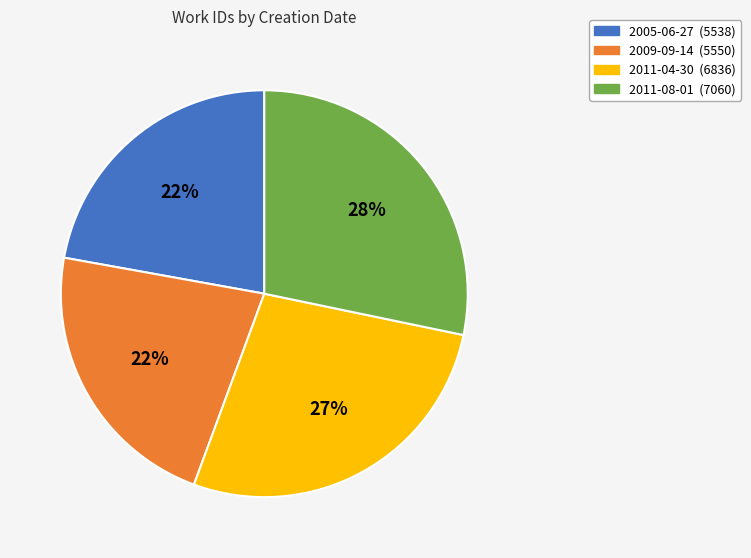

What is the ratio of the value at 2005-06-27 to the value at 2011-04-30?

0.8